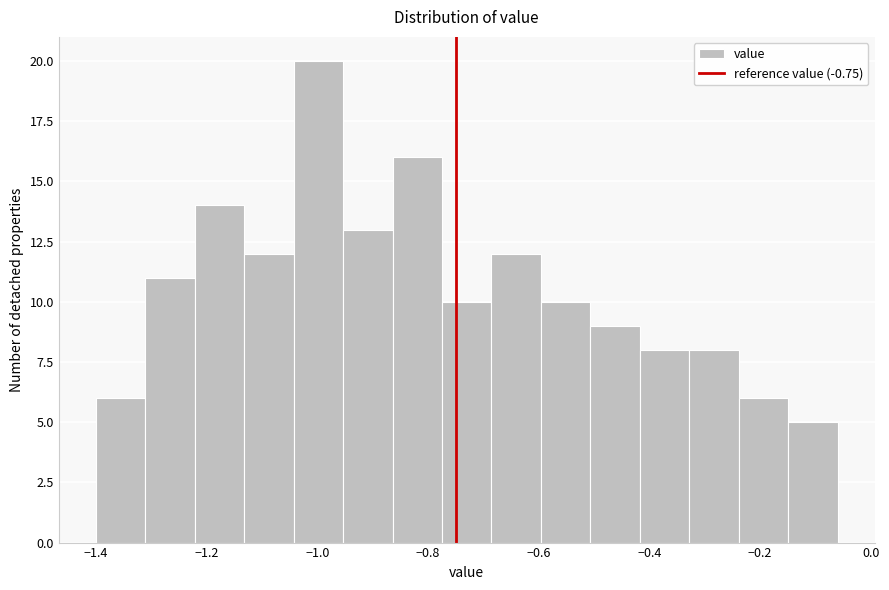

Reading left to right, transcribe this chart: for each bar, give the range it covers on the x-axis and its height. Neither the bar edges nor the heights are printed on the chart, so give them approximately, as read against the axes.

-1.40 to -1.32: 6
-1.32 to -1.22: 11
-1.22 to -1.14: 14
-1.14 to -1.04: 12
-1.04 to -0.96: 20
-0.96 to -0.86: 13
-0.86 to -0.78: 16
-0.78 to -0.68: 10
-0.68 to -0.60: 12
-0.60 to -0.50: 10
-0.50 to -0.42: 9
-0.42 to -0.32: 8
-0.32 to -0.24: 8
-0.24 to -0.14: 6
-0.14 to -0.06: 5